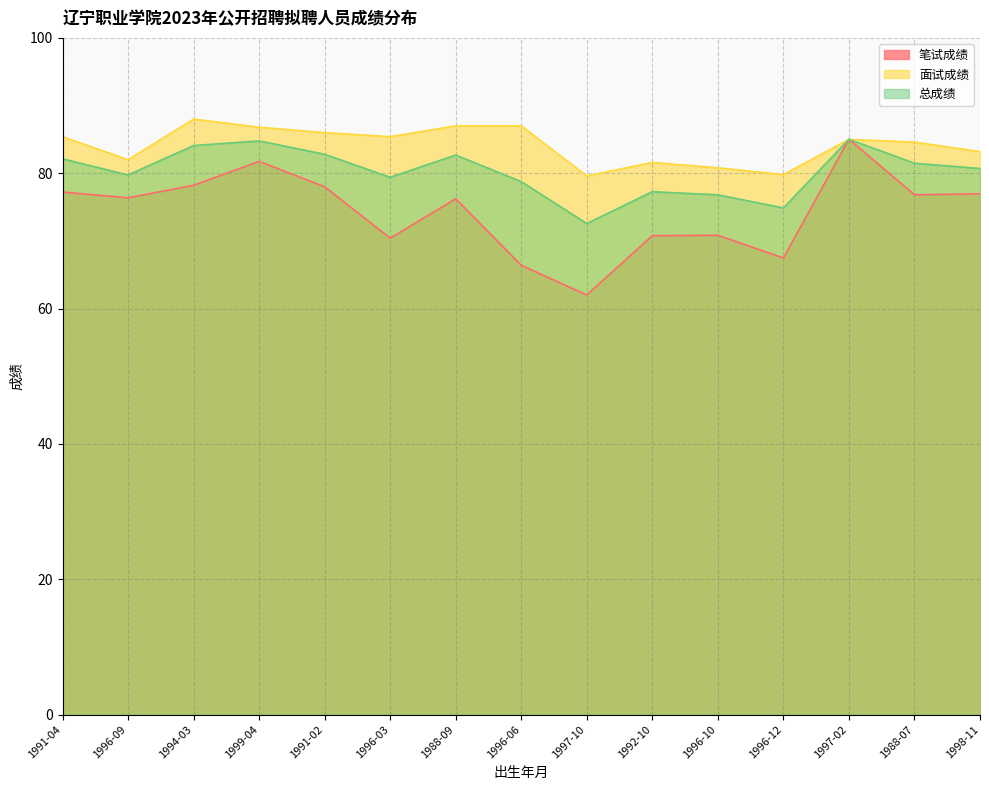

How many data points does each series have?

15